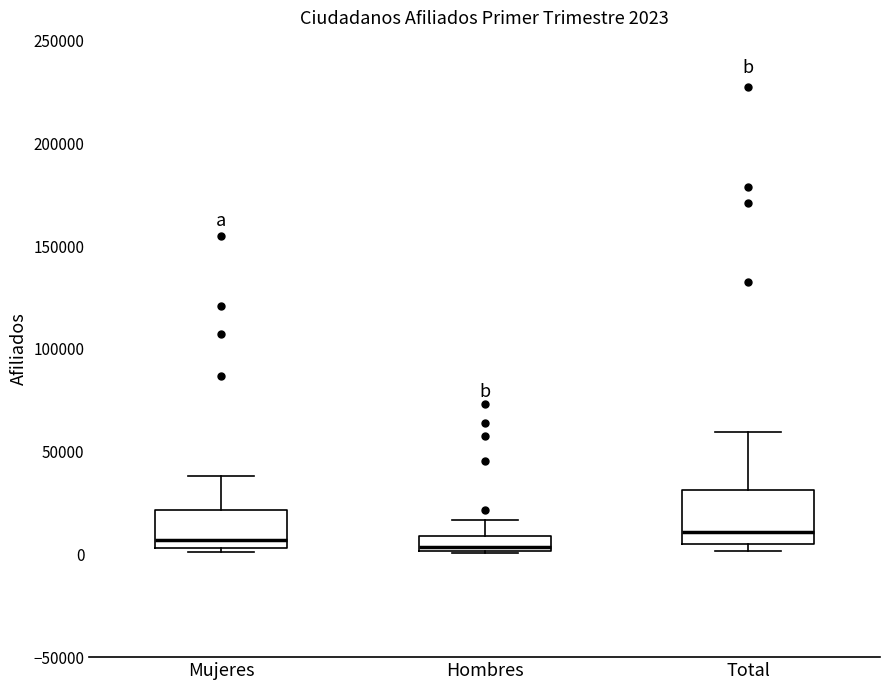

Which box is the tallest, from its lower edge to its upper edge?

Total